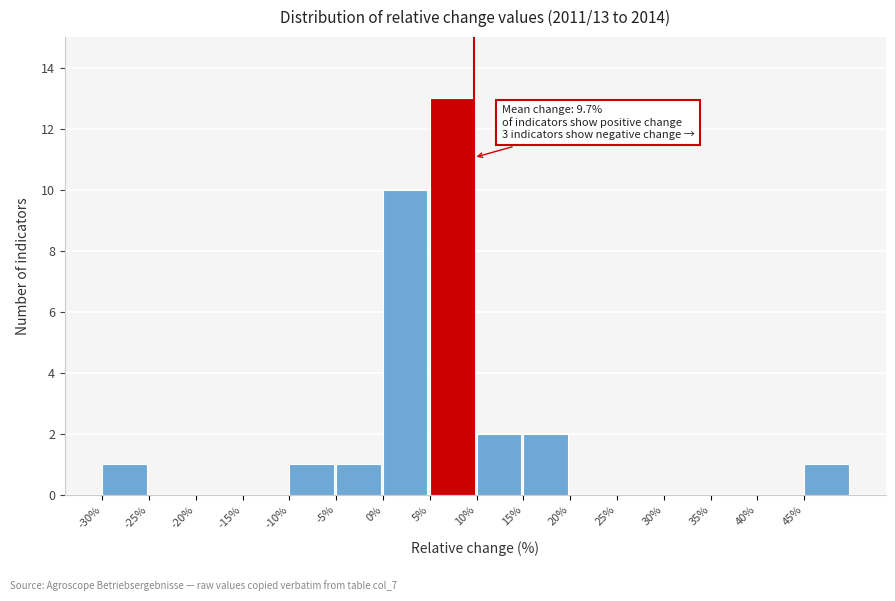

Reading right to left, transcribe all the data shown in this chart.

45%=1	40%=0	35%=0	30%=0	25%=0	20%=0	15%=2	10%=2	5%=13	0%=10	-5%=1	-10%=1	-15%=0	-20%=0	-25%=0	-30%=1